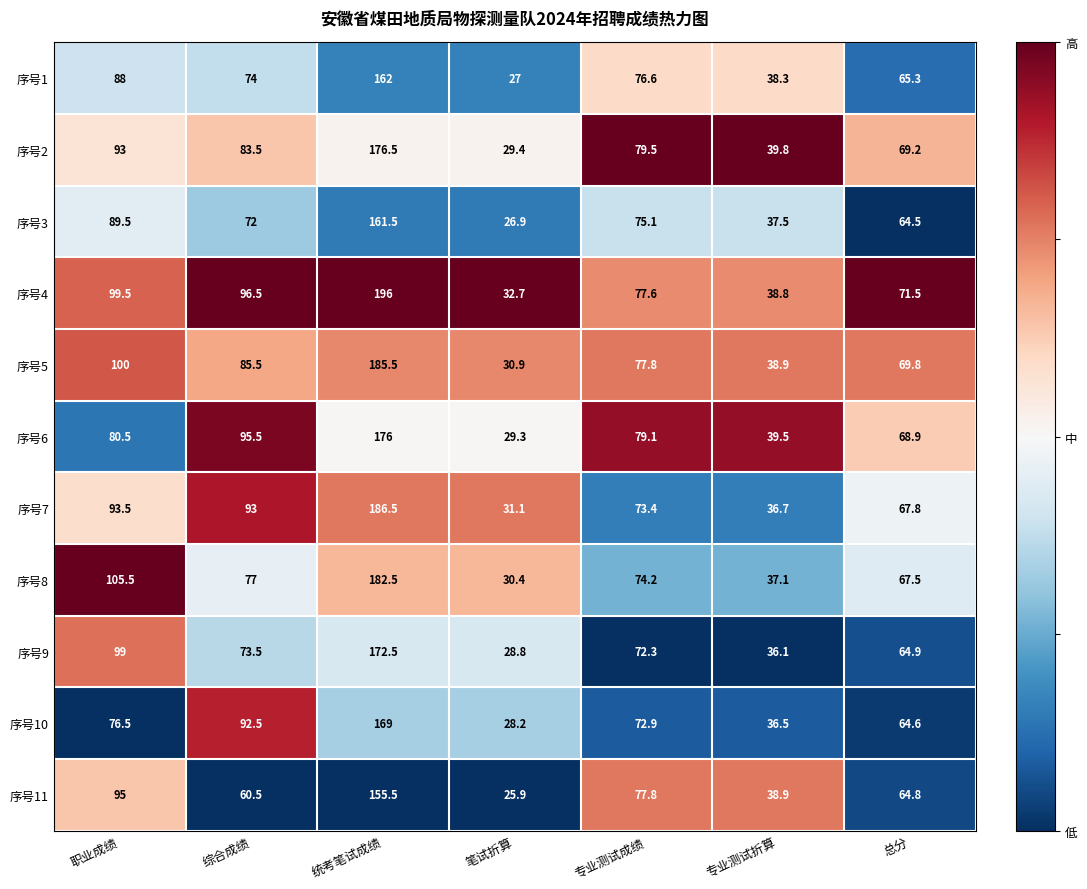

At which category is the sum across all series the highest?

统考笔试成绩